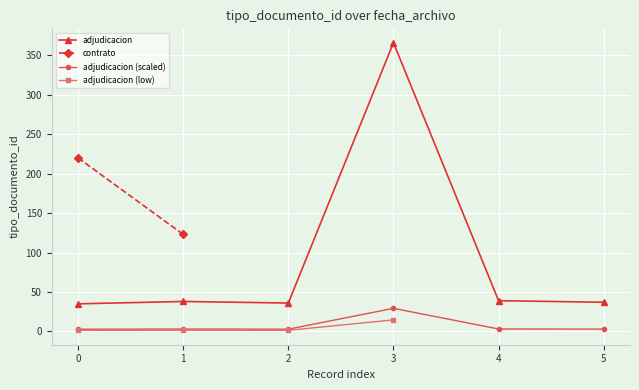

True or false: adjudicacion has more than 0 points higher than both neighbors.

True